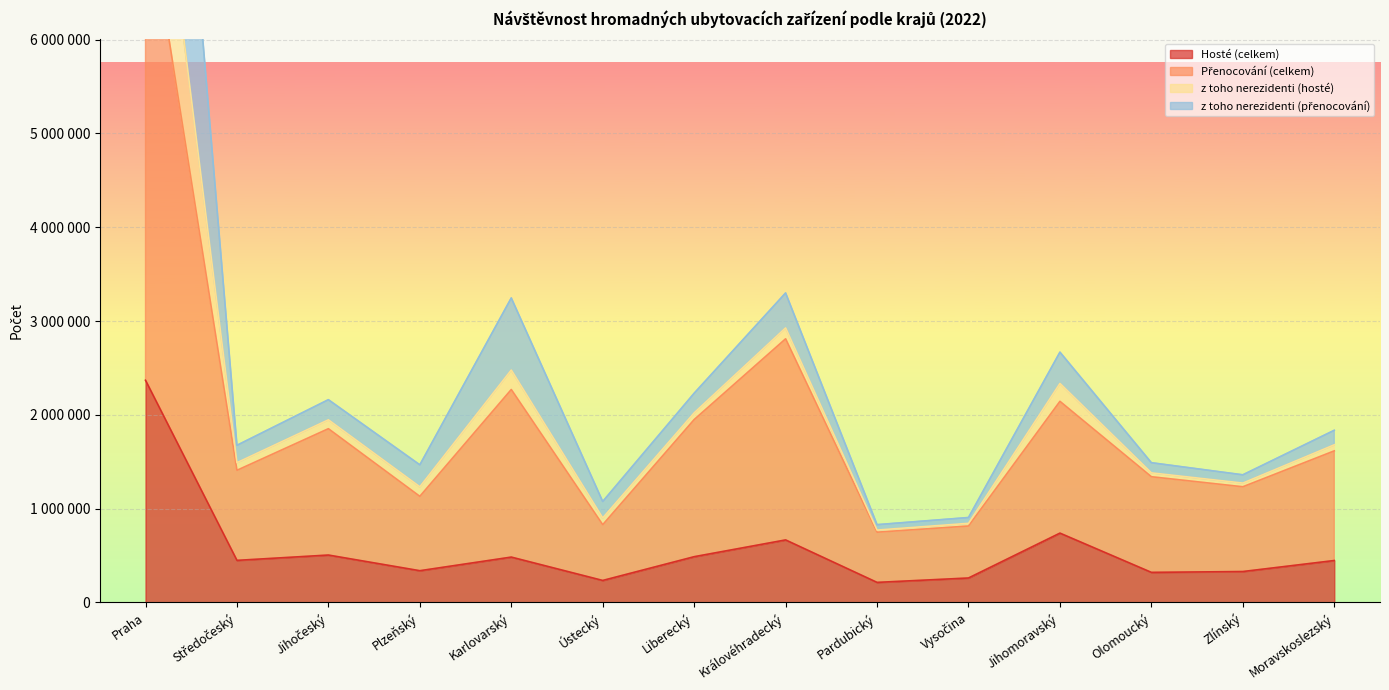

The Hosté (celkem) series shows 552292 at Olomoucký. True or false?

False